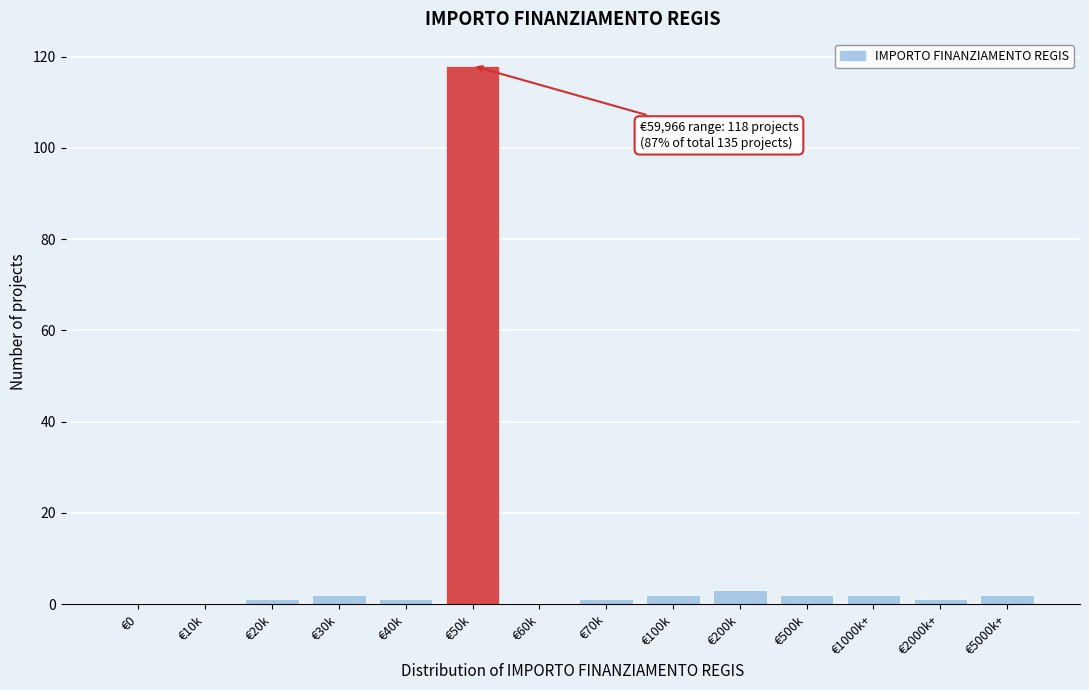

Reading left to right, transcribe all the data shown in this chart.

€0=0	€10k=0	€20k=1	€30k=2	€40k=1	€50k=118	€60k=0	€70k=1	€100k=2	€200k=3	€500k=2	€1000k+=2	€2000k+=1	€5000k+=2